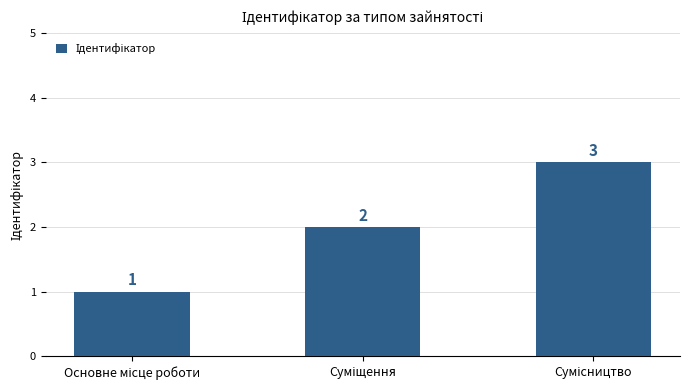

What is the greatest value displayed?

3